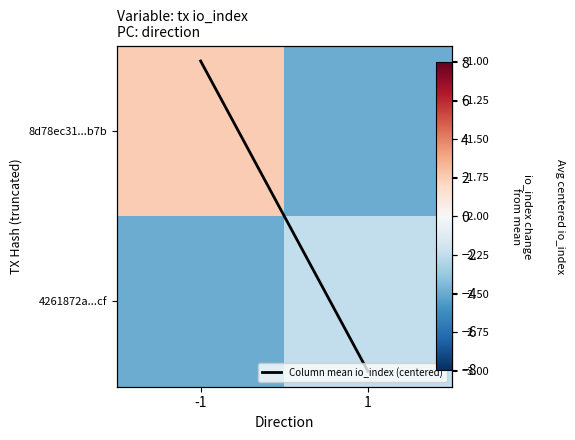

What is the spread (max minus min) of values at -1?

6